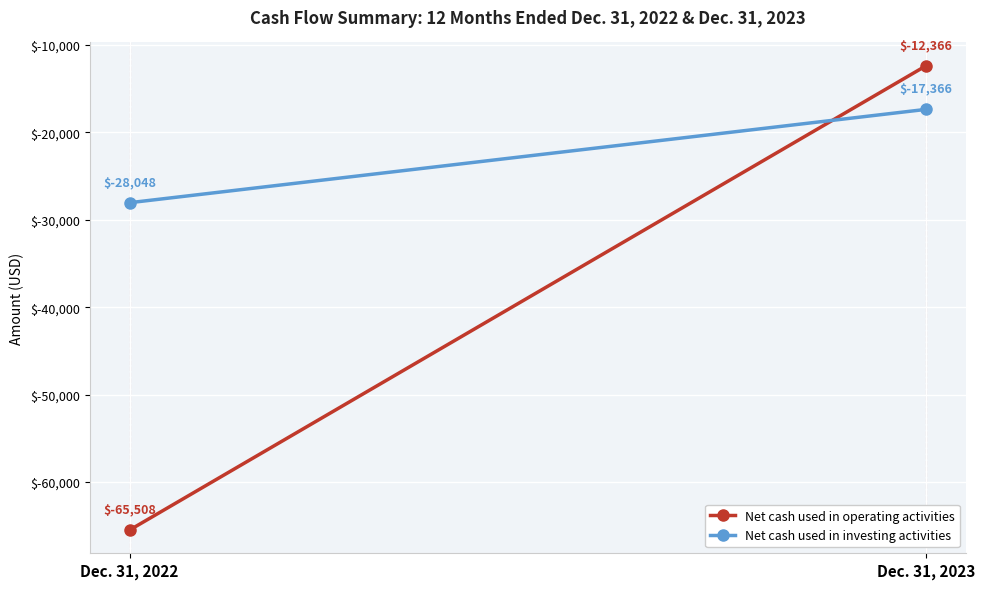

Which category has the highest value across all series?

Dec. 31, 2023